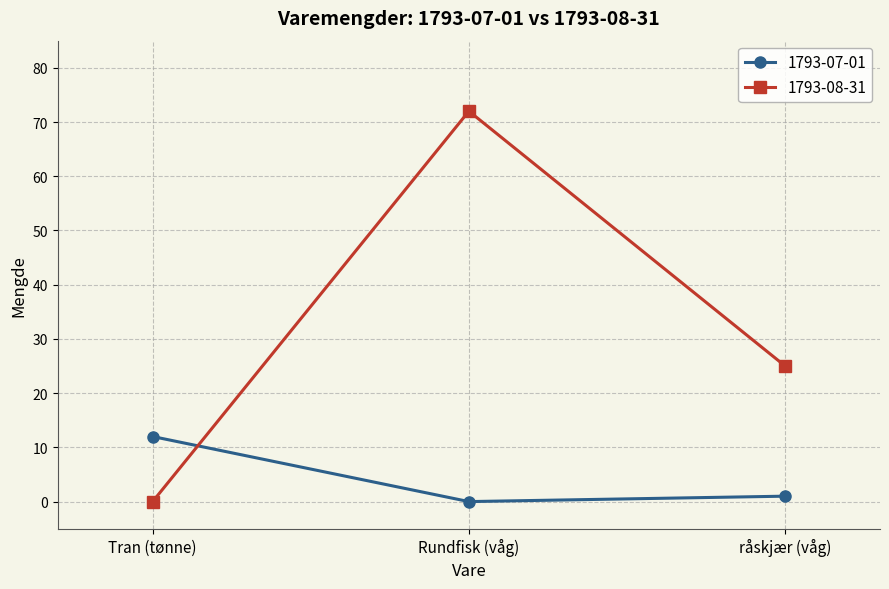

At Tran (tønne), list the series in order from largest to smallest.

1793-07-01, 1793-08-31